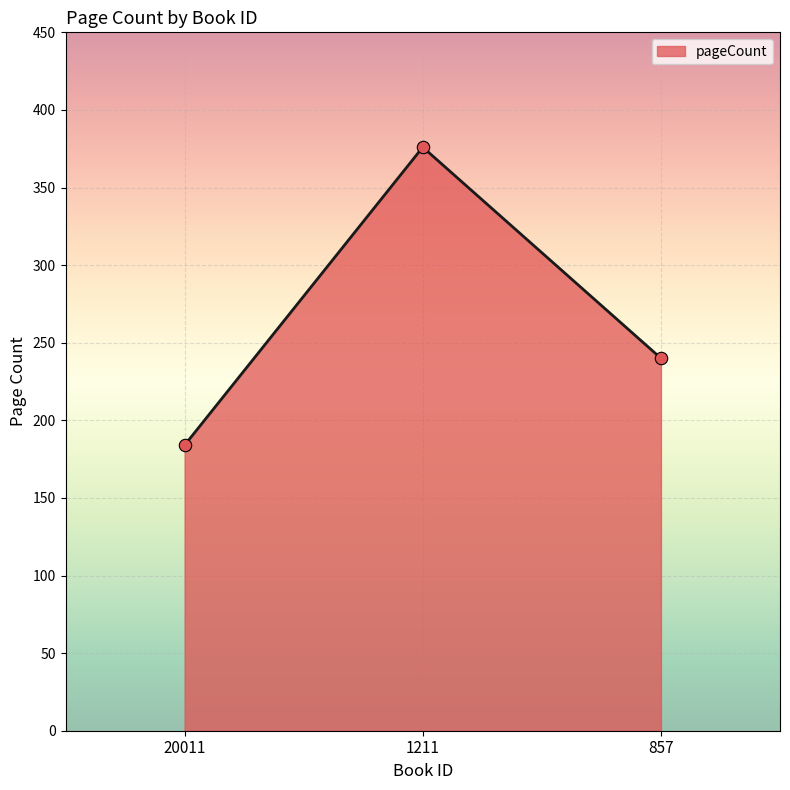

Which has a higher value, 1211 or 20011?

1211